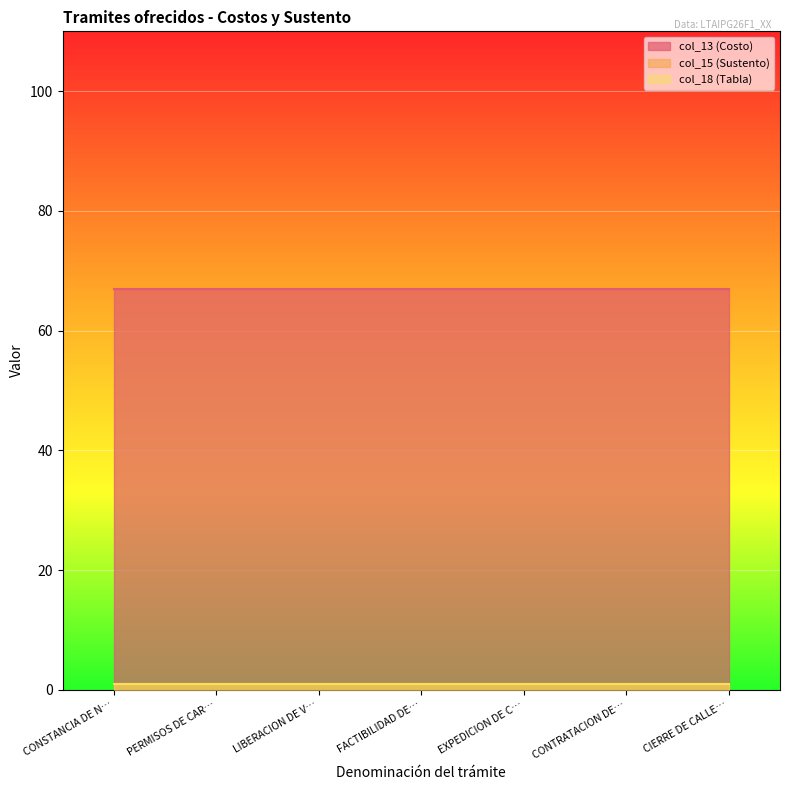

Which series has the largest range (max minus min)?

col_13